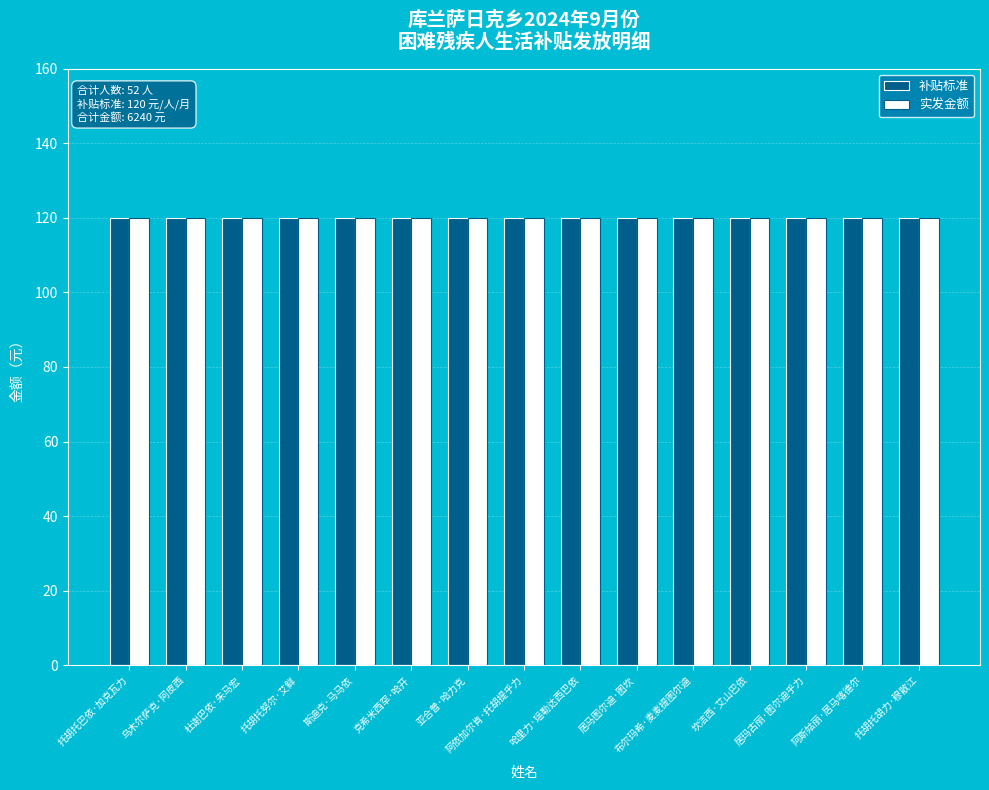

Which has a higher value, 坎洁西·艾山巴依 or 托胡托胡力·穆散江?

坎洁西·艾山巴依